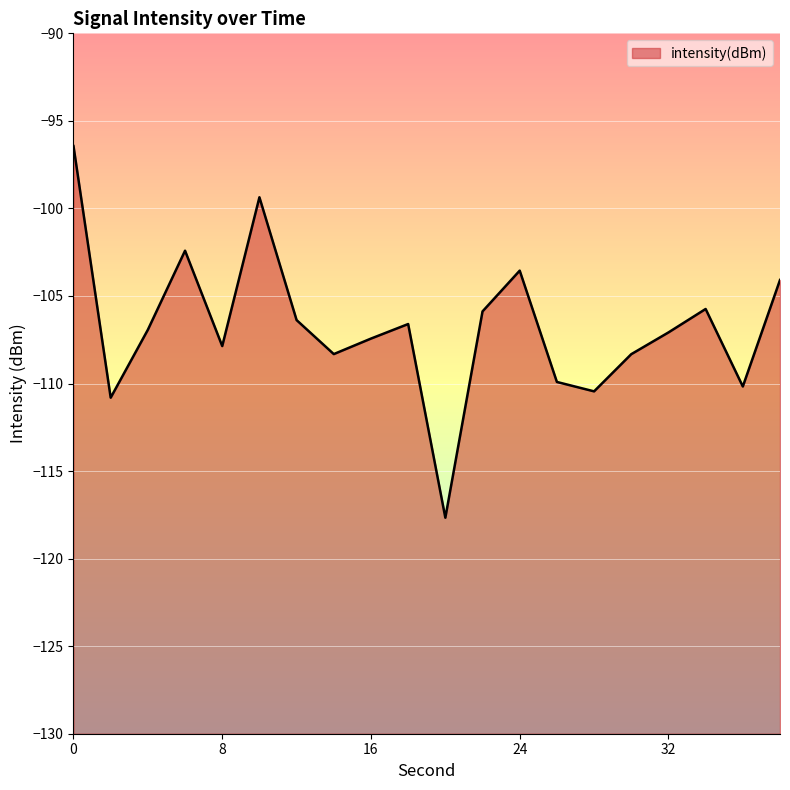

Reading left to right, list all the values displayed in this chart.

-96.4	-110.8	-106.9	-102.4	-107.9	-99.4	-106.4	-108.3	-107.4	-106.6	-117.7	-105.9	-103.6	-109.9	-110.4	-108.3	-107.1	-105.7	-110.2	-104.1